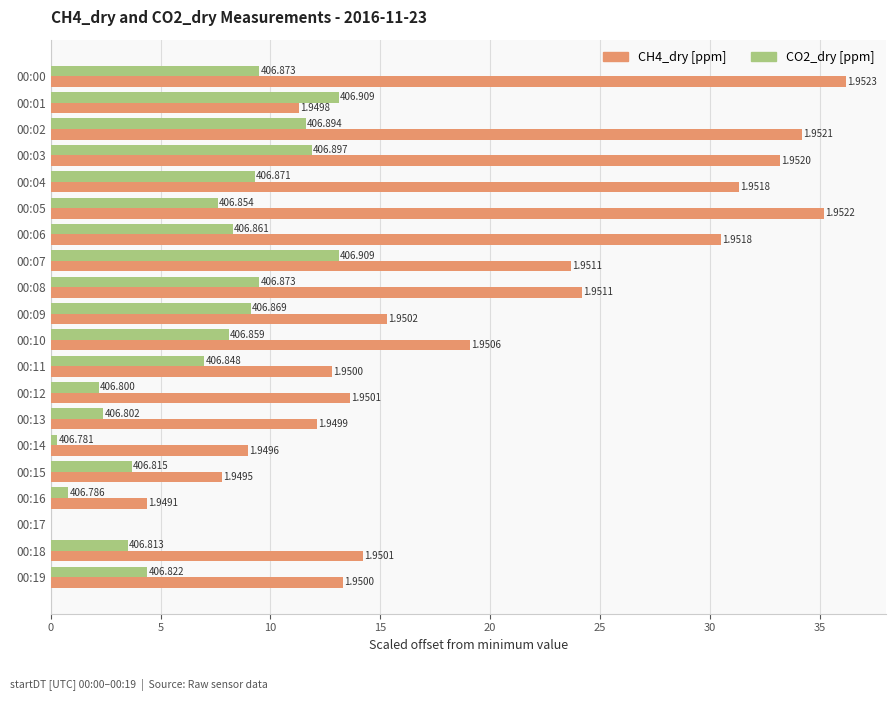

What are all the series names shown in the legend?

CH4_dry [ppm], CO2_dry [ppm]